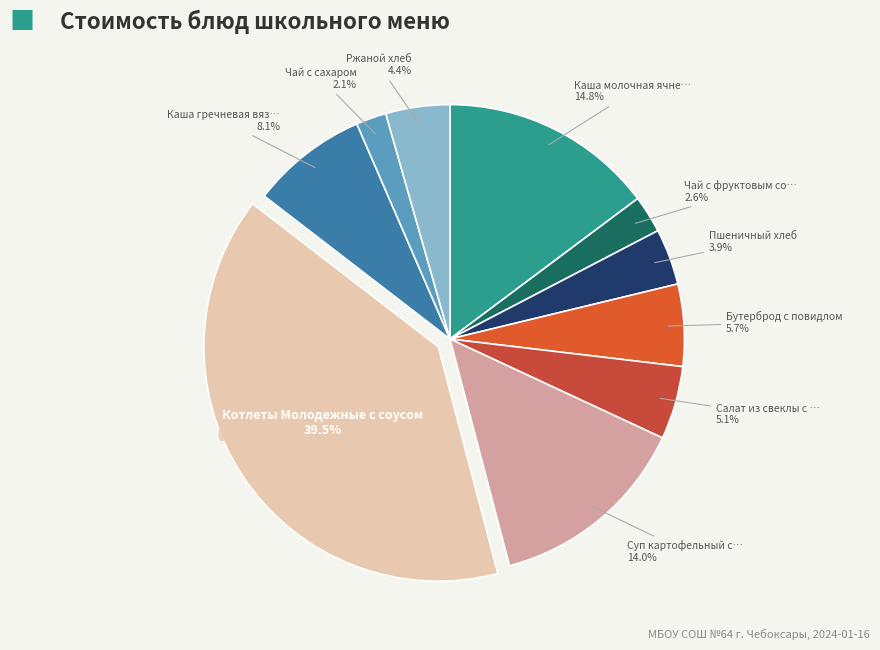

How many slices are in this pie chart?

10